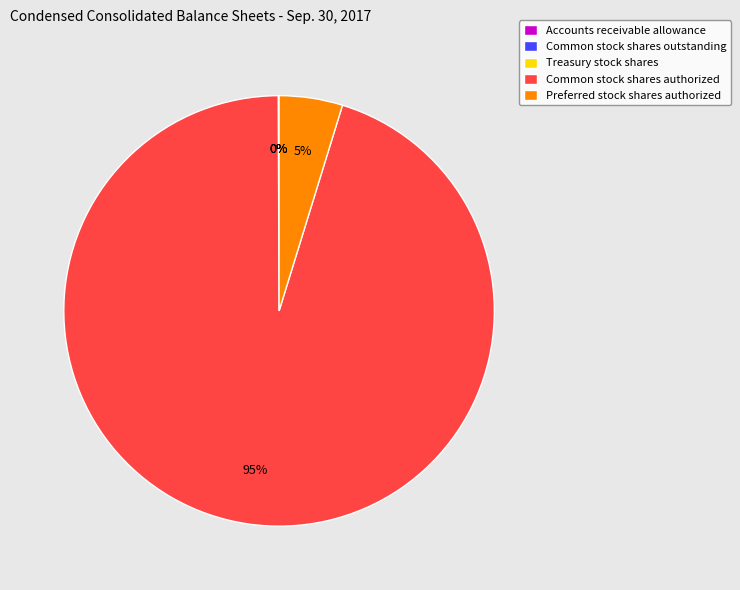

Which category accounts for the majority?

Common stock shares authorized